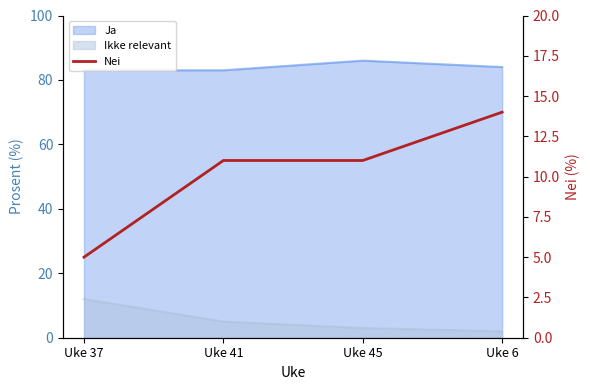

How many lines are shown in the chart?

1